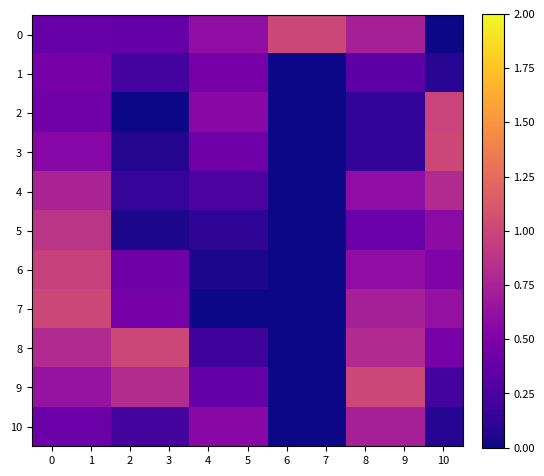

Reading left to right, list all the values displayed in this chart.

0: 0=0.4	1=0.4	2=0.4	3=0.4	4=0.6	5=0.6	6=1.0	7=1.0	8=0.7	9=0.7	10=0.0
1: 0=0.5	1=0.5	2=0.2	3=0.2	4=0.5	5=0.5	6=0.0	7=0.0	8=0.3	9=0.3	10=0.1
2: 0=0.4	1=0.4	2=0.0	3=0.0	4=0.6	5=0.6	6=0.0	7=0.0	8=0.1	9=0.1	10=1.0
3: 0=0.6	1=0.6	2=0.1	3=0.1	4=0.4	5=0.4	6=0.0	7=0.0	8=0.1	9=0.1	10=1.0
4: 0=0.8	1=0.8	2=0.2	3=0.2	4=0.3	5=0.3	6=0.0	7=0.0	8=0.6	9=0.6	10=0.8
5: 0=0.9	1=0.9	2=0.0	3=0.0	4=0.1	5=0.1	6=0.0	7=0.0	8=0.4	9=0.4	10=0.6
6: 0=1.0	1=1.0	2=0.4	3=0.4	4=0.0	5=0.0	6=0.0	7=0.0	8=0.6	9=0.6	10=0.5
7: 0=1.0	1=1.0	2=0.5	3=0.5	4=0.0	5=0.0	6=0.0	7=0.0	8=0.7	9=0.7	10=0.6
8: 0=0.8	1=0.8	2=1.0	3=1.0	4=0.2	5=0.2	6=0.0	7=0.0	8=0.8	9=0.8	10=0.5
9: 0=0.6	1=0.6	2=0.8	3=0.8	4=0.4	5=0.4	6=0.0	7=0.0	8=1.0	9=1.0	10=0.2
10: 0=0.4	1=0.4	2=0.2	3=0.2	4=0.6	5=0.6	6=0.0	7=0.0	8=0.7	9=0.7	10=0.1